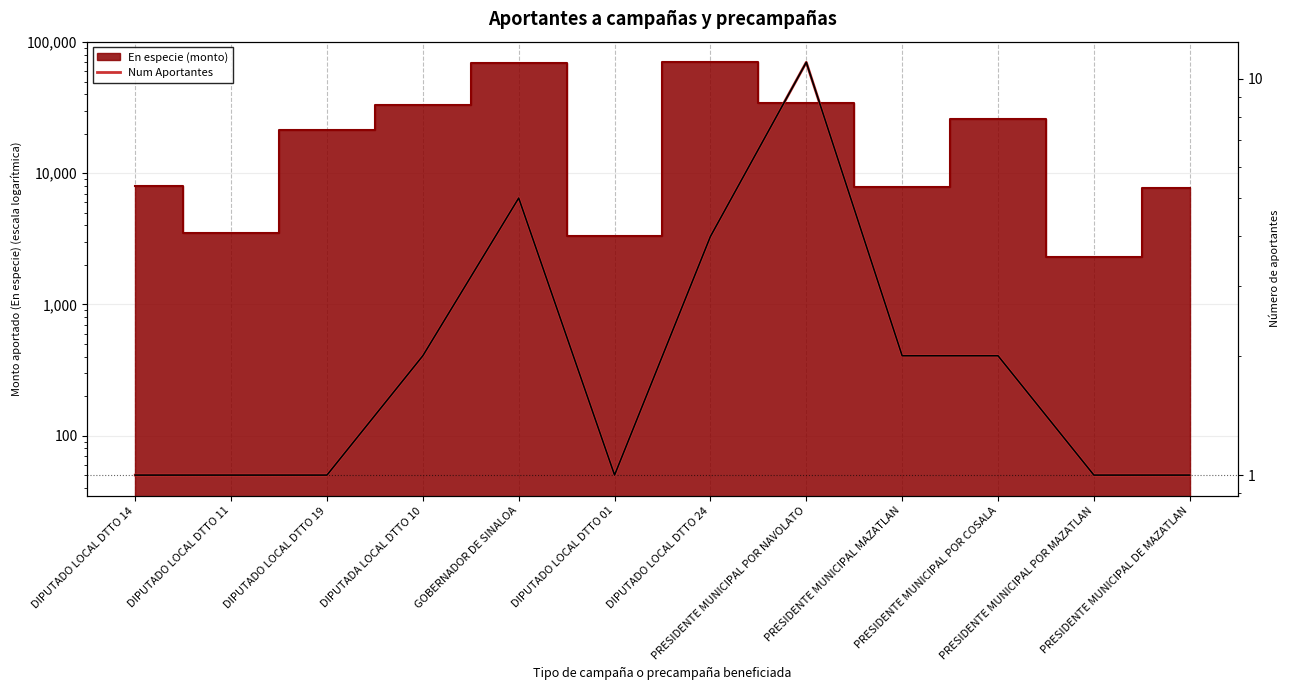

Reading right to left, what are all the values shown in this chart?

PRESIDENTE MUNICIPAL DE MAZATLAN=1	PRESIDENTE MUNICIPAL POR MAZATLAN=1	PRESIDENTE MUNICIPAL POR COSALA=2	PRESIDENTE MUNICIPAL MAZATLAN=2	PRESIDENTE MUNICIPAL POR NAVOLATO=11	DIPUTADO LOCAL DTTO 24=4	DIPUTADO LOCAL DTTO 01=1	GOBERNADOR DE SINALOA=5	DIPUTADA LOCAL DTTO 10=2	DIPUTADO LOCAL DTTO 19=1	DIPUTADO LOCAL DTTO 11=1	DIPUTADO LOCAL DTTO 14=1